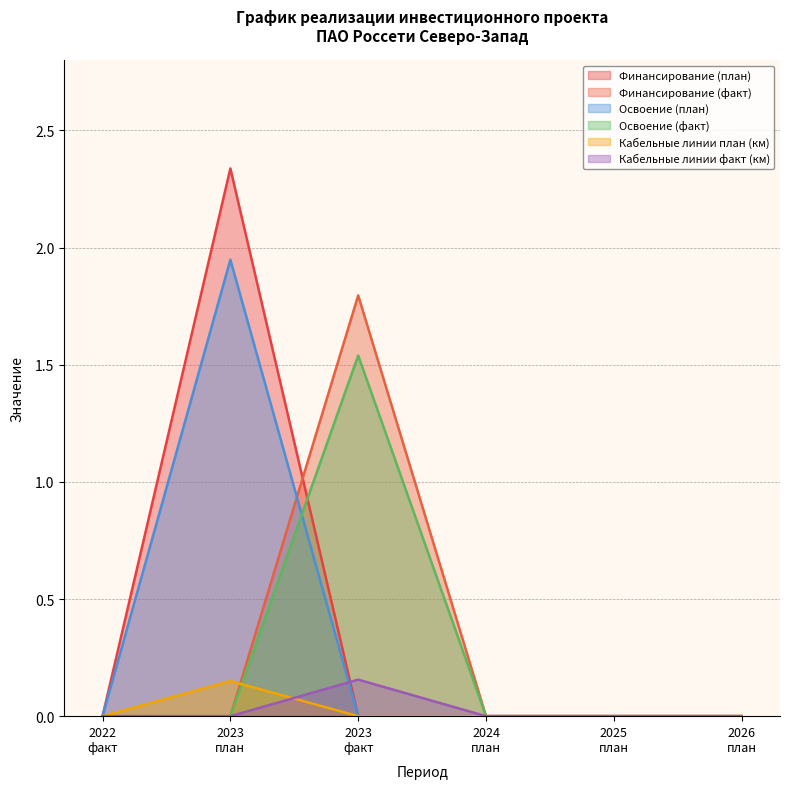

At which label is Кабельные линии факт (км) closest to 0?

2023 (план)